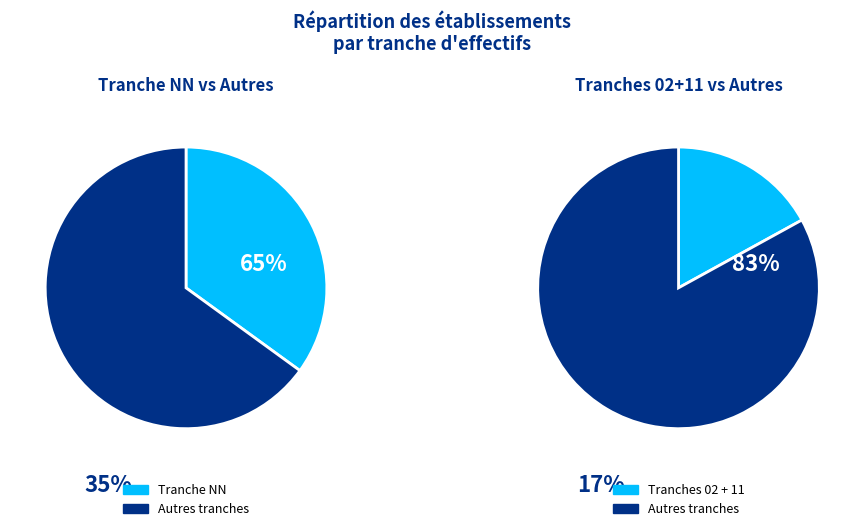

Is it true that other is 1% of the pie?

False